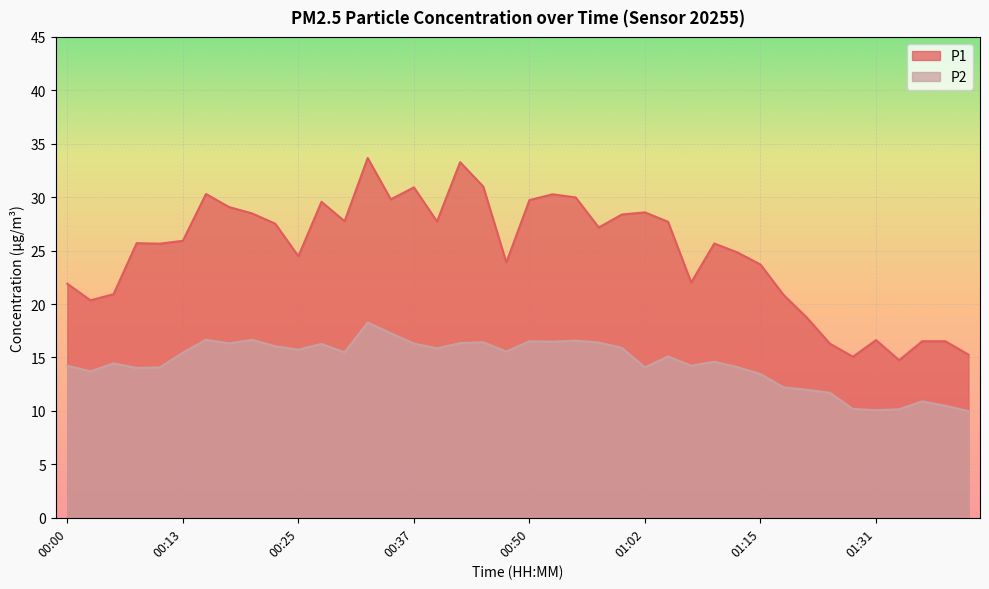

How many interior local valleys does the P1 series have?

11